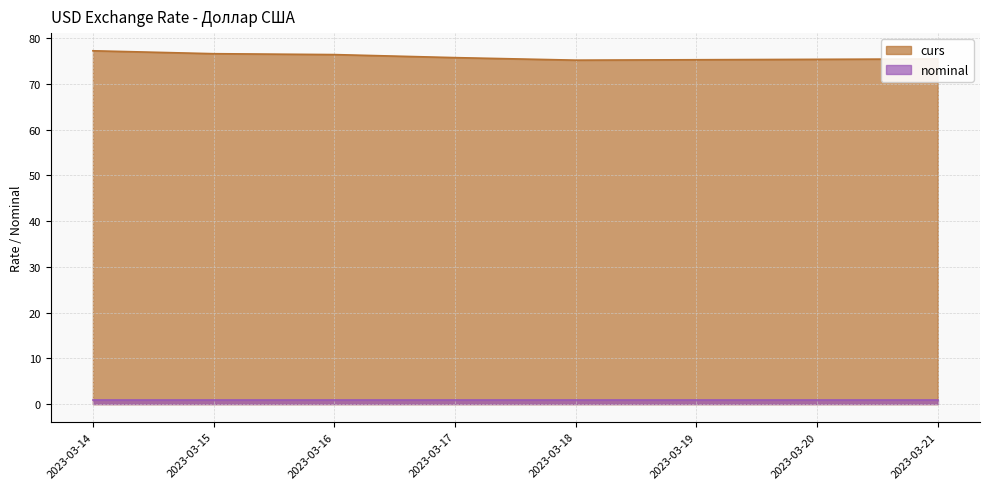

Which has a higher value, 2023-03-16 or 2023-03-14?

2023-03-14